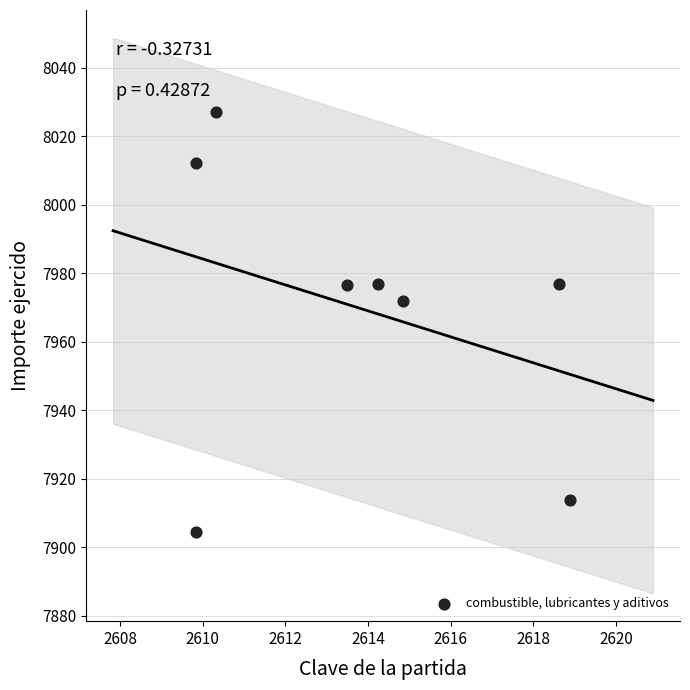

What is the range of X values (max minus min)?

9.1